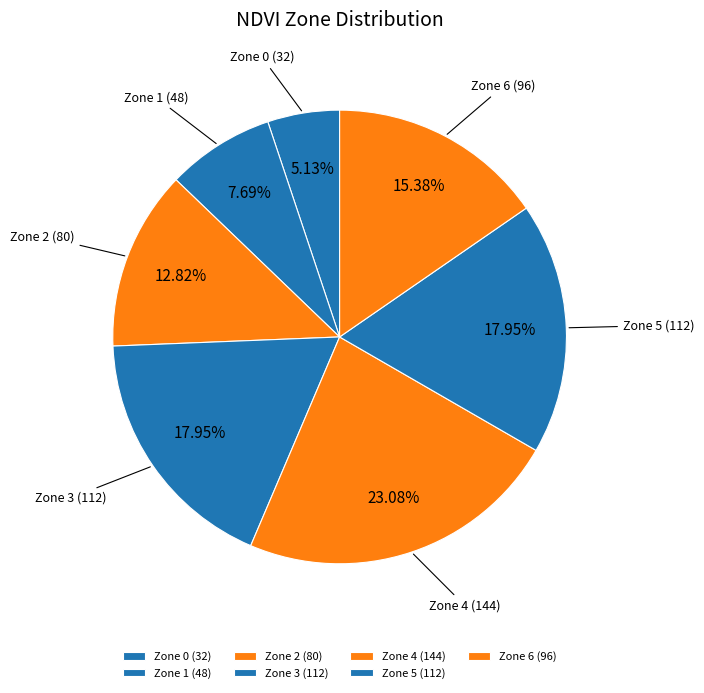

Combined, what portion of the pie is Zone 4 and Zone 3?

41.0%